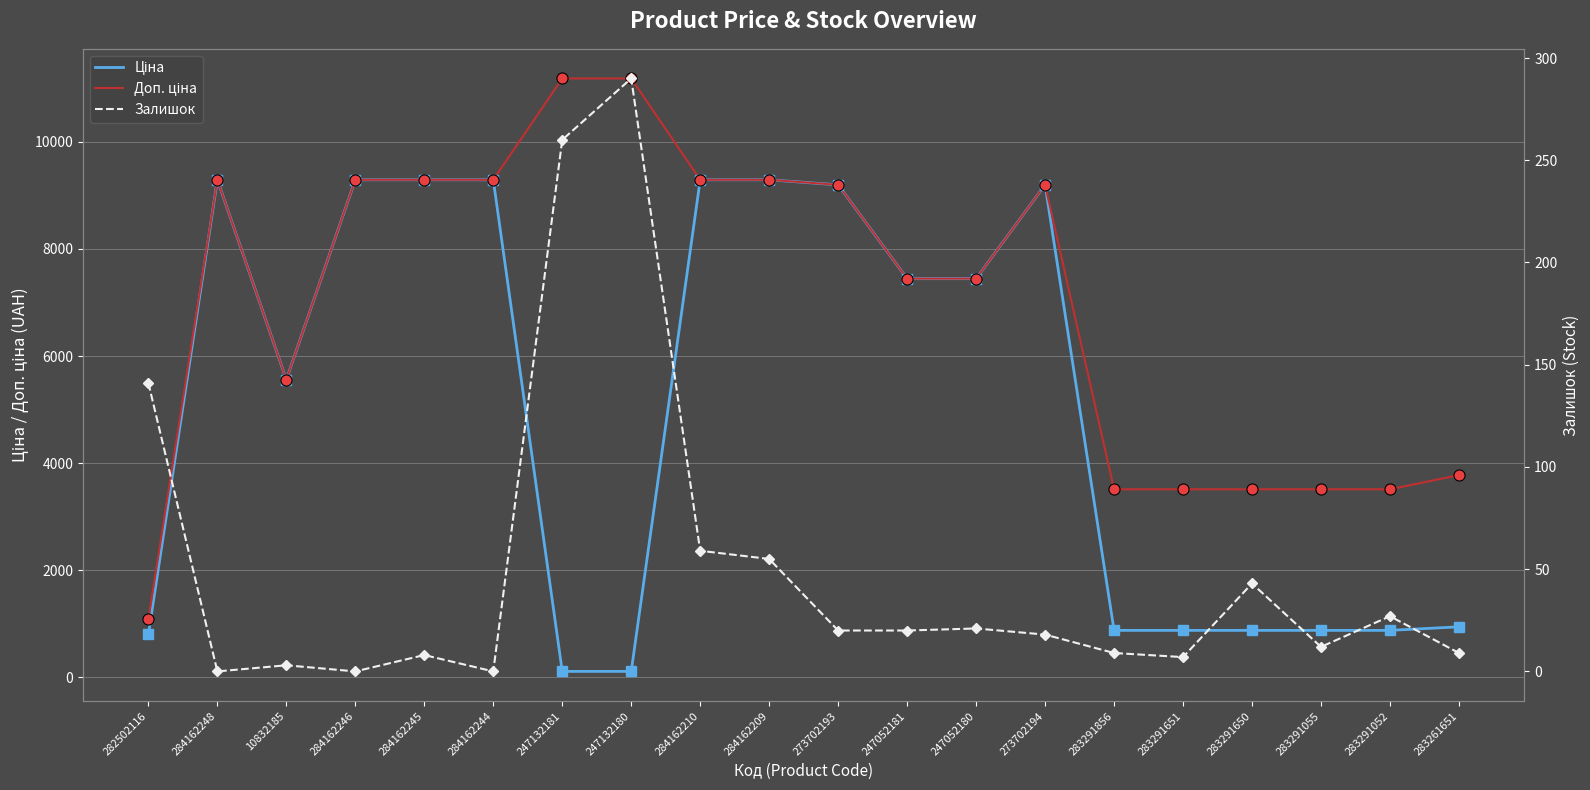

What is the approximate value of Залишок at 283291650?

43.0